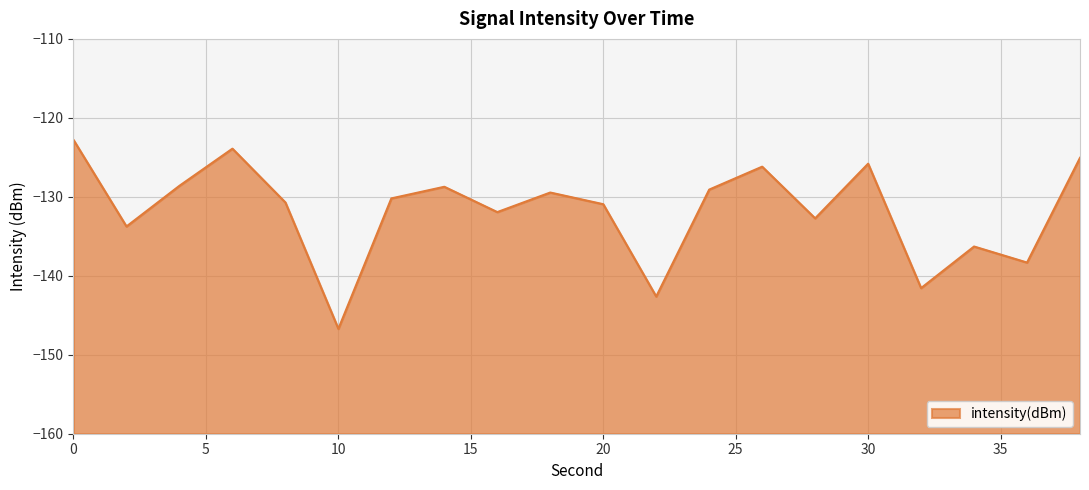

At which label is the value closest to -134?

2